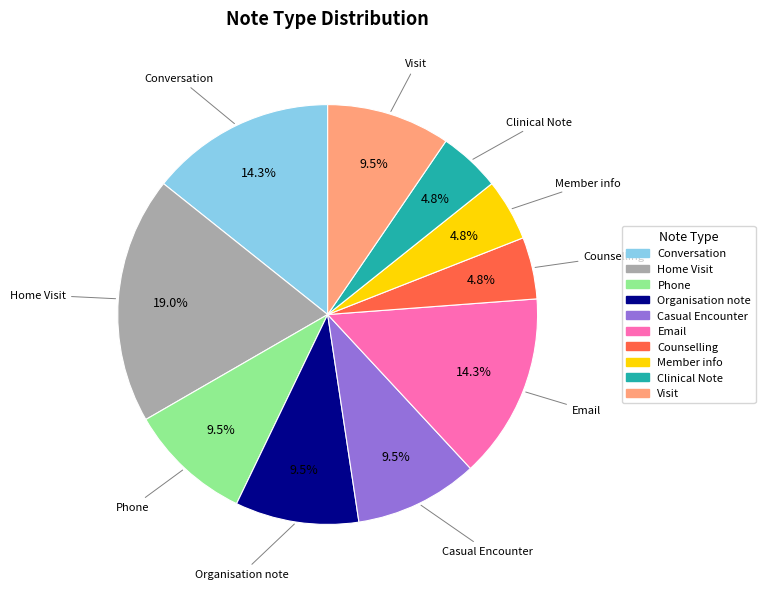

Approximately how many times larger is the value at Visit compared to Conversation?

0.7